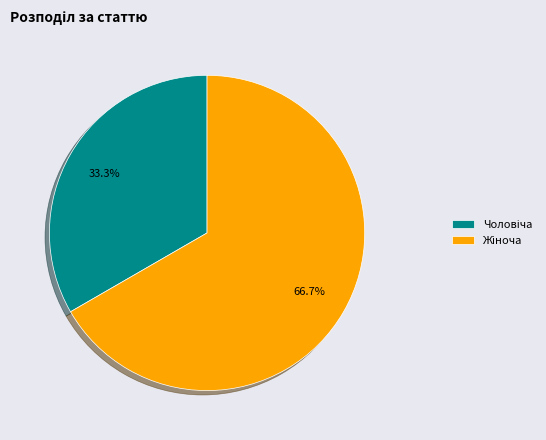

Does any single category account for the majority?

Yes